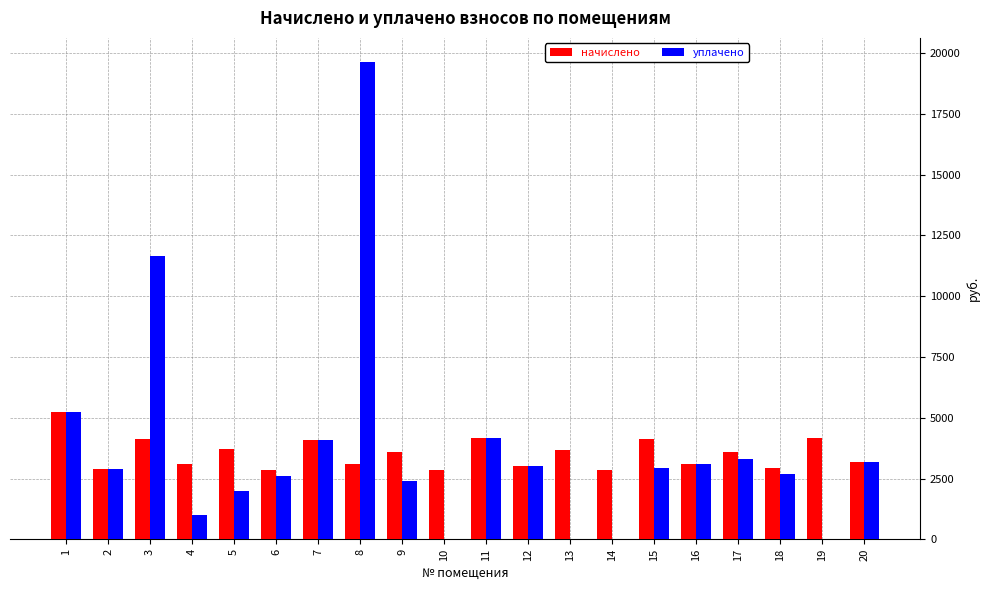

How many values in the уплачено series exceed 2934?

10